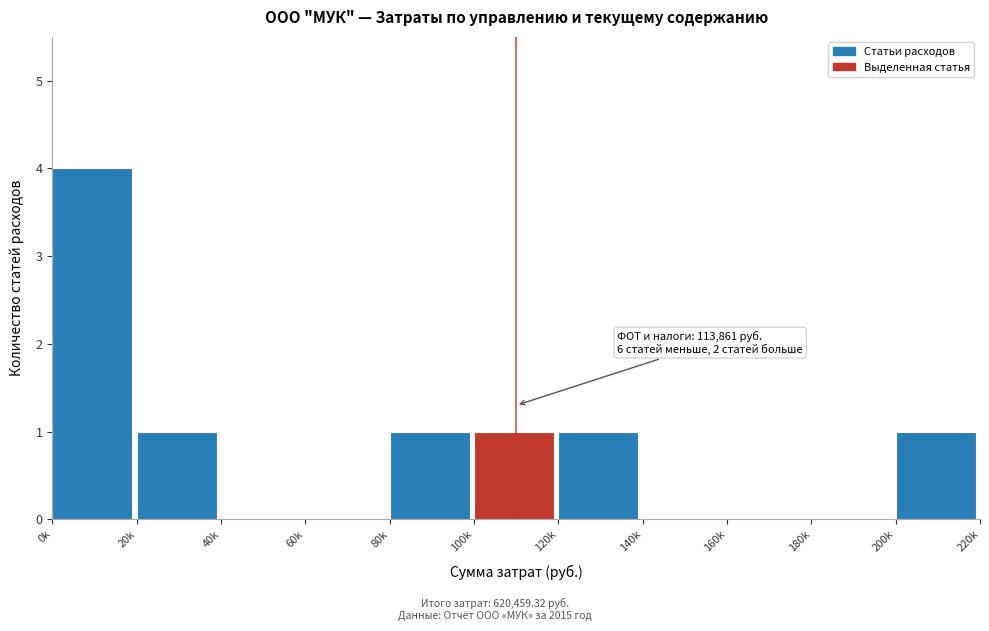

Reading right to left, list all the values displayed in this chart.

200k=1	180k=0	160k=0	140k=0	120k=1	100k=1	80k=1	60k=0	40k=0	20k=1	0k=4